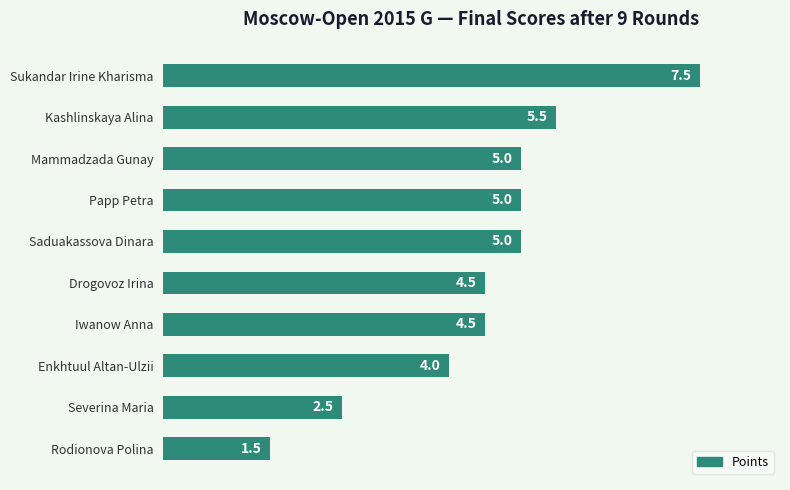

What is the label of the 9th bar from the bottom?

Kashlinskaya Alina